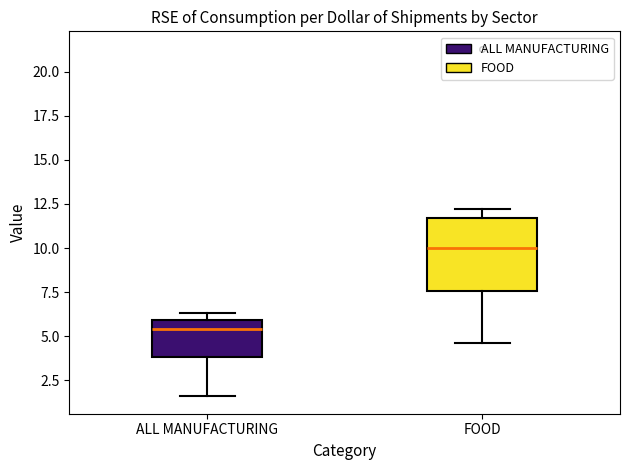

Which box is the tallest, from its lower edge to its upper edge?

FOOD